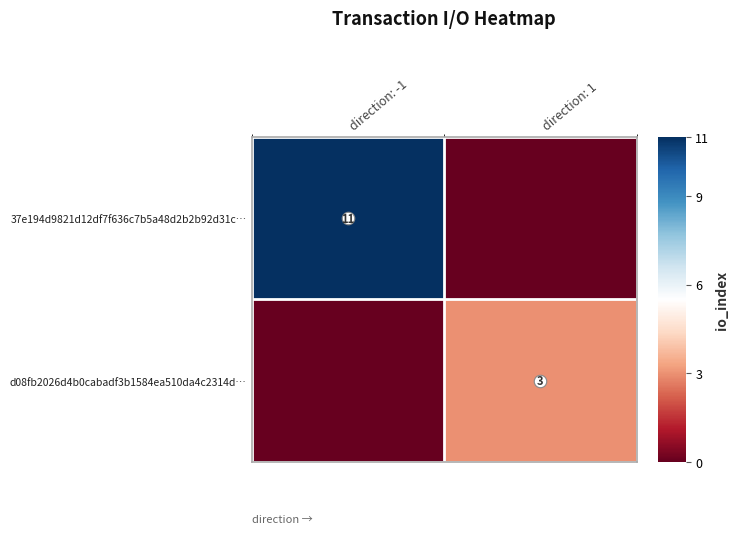

Between direction: -1 and direction: 1, which is larger?

direction: -1